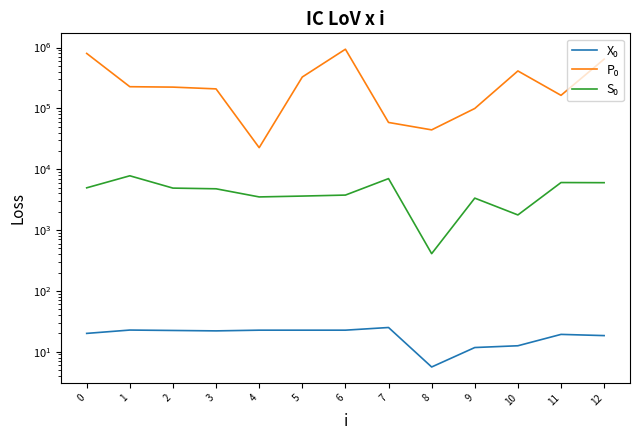

How many values in the X₀ series are below 22?

6